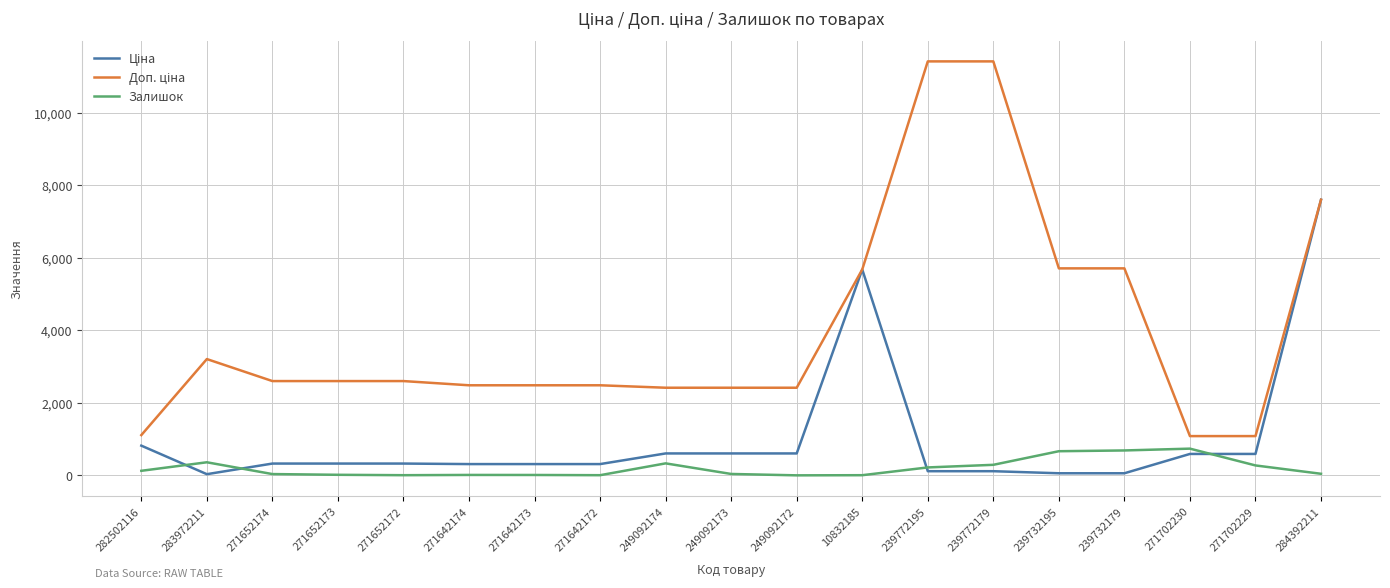

At which category is the sum across all series the highest?

284392211